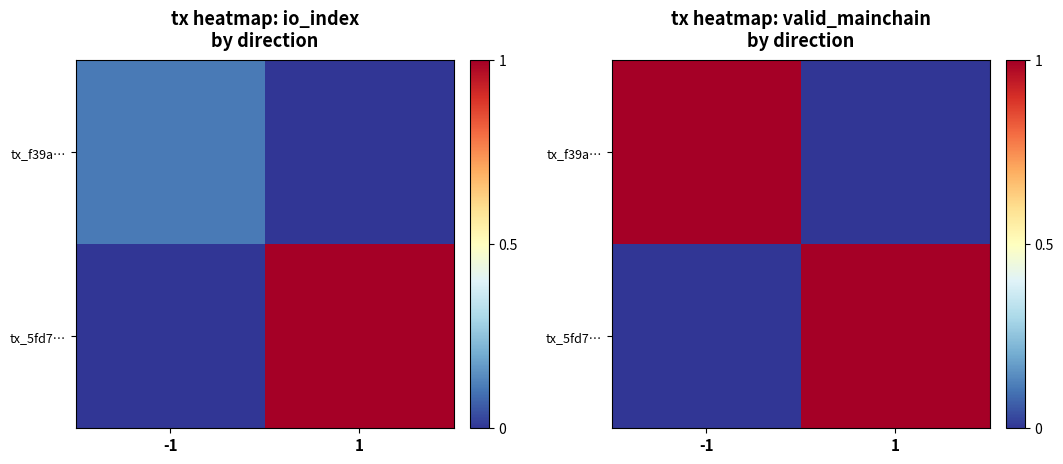

What is the spread (max minus min) of values at -1?

1